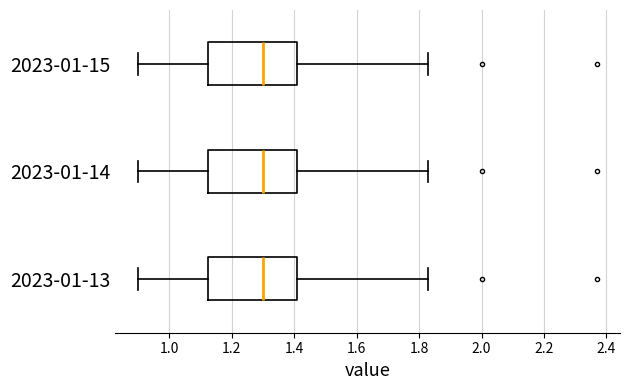

Where is the left edge of the box for 2023-01-15 on the x-axis? The values are not printed on the chart, so give them approximately, as read against the axis.

1.12